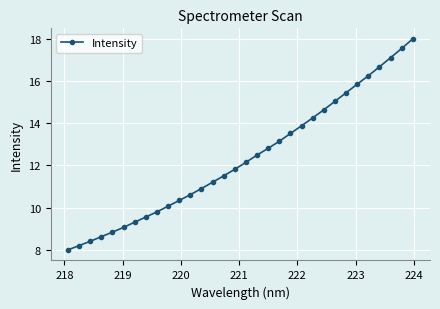

What is the minimum value shown in the chart?

8.0